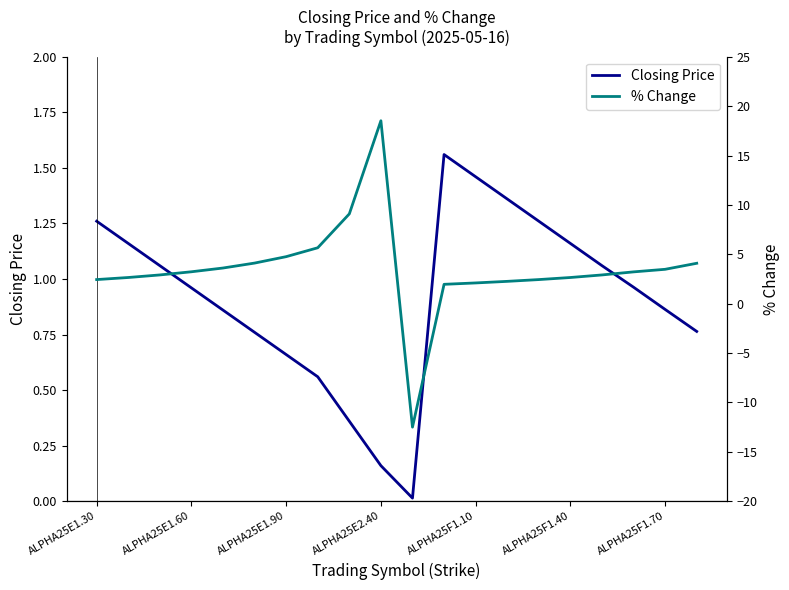

How many lines are shown in the chart?

2